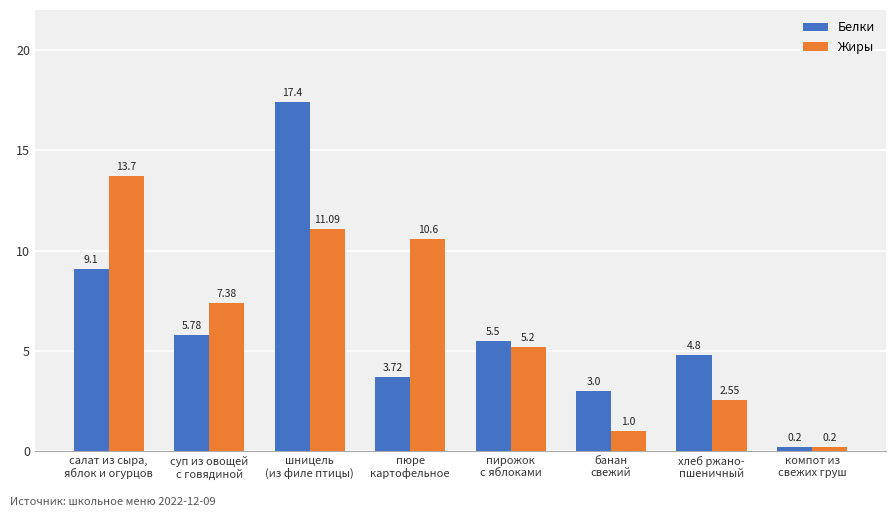

What is the label of the 4th bar from the left?

пюре
картофельное